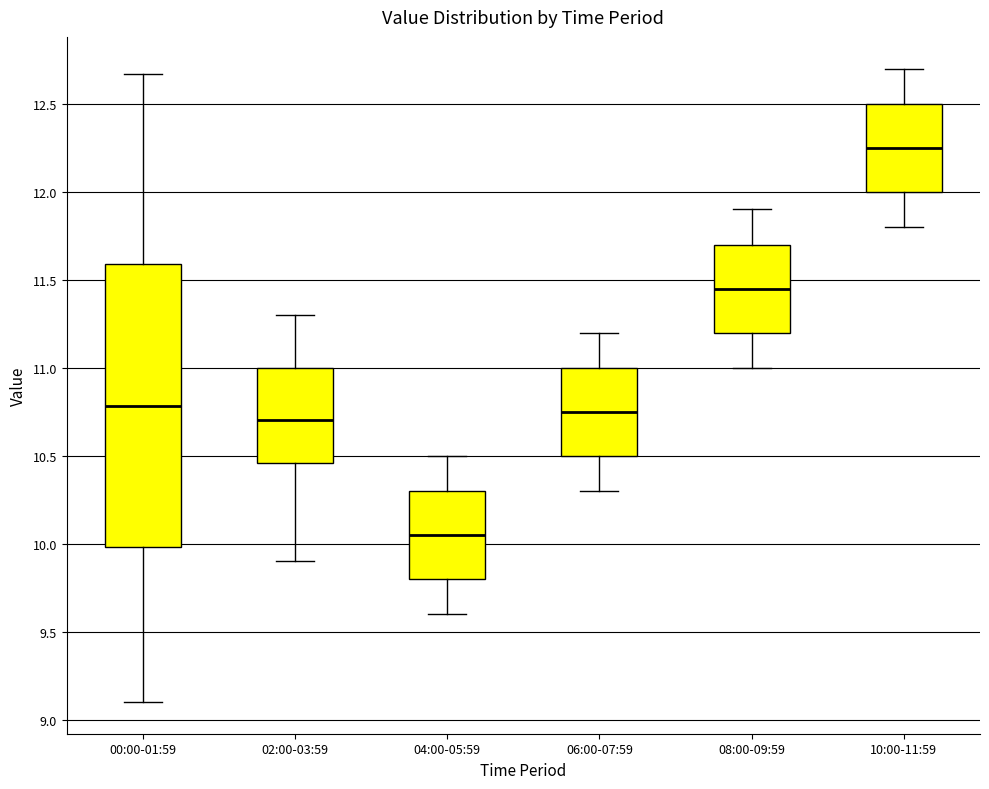

Comparing the boxes themselves (not the whiskers), which one is the tallest?

00:00-01:59